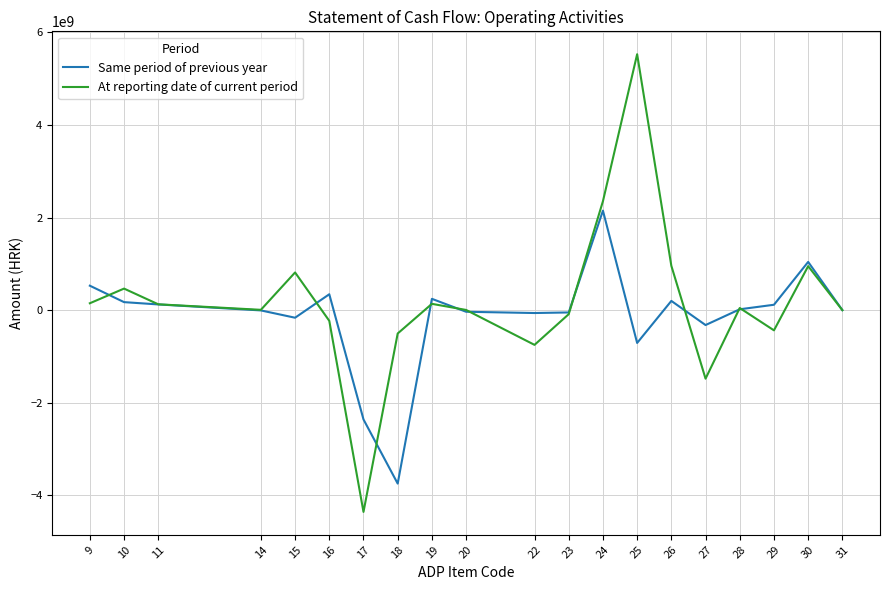

What is the maximum value shown in the chart?

5529403110